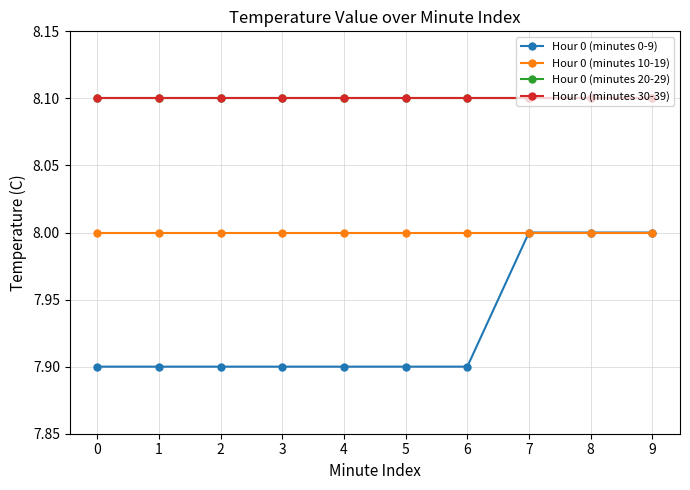

List the labels in order of Hour 0 (minutes 10-19) value, smallest first.

0, 1, 2, 3, 4, 5, 6, 7, 8, 9